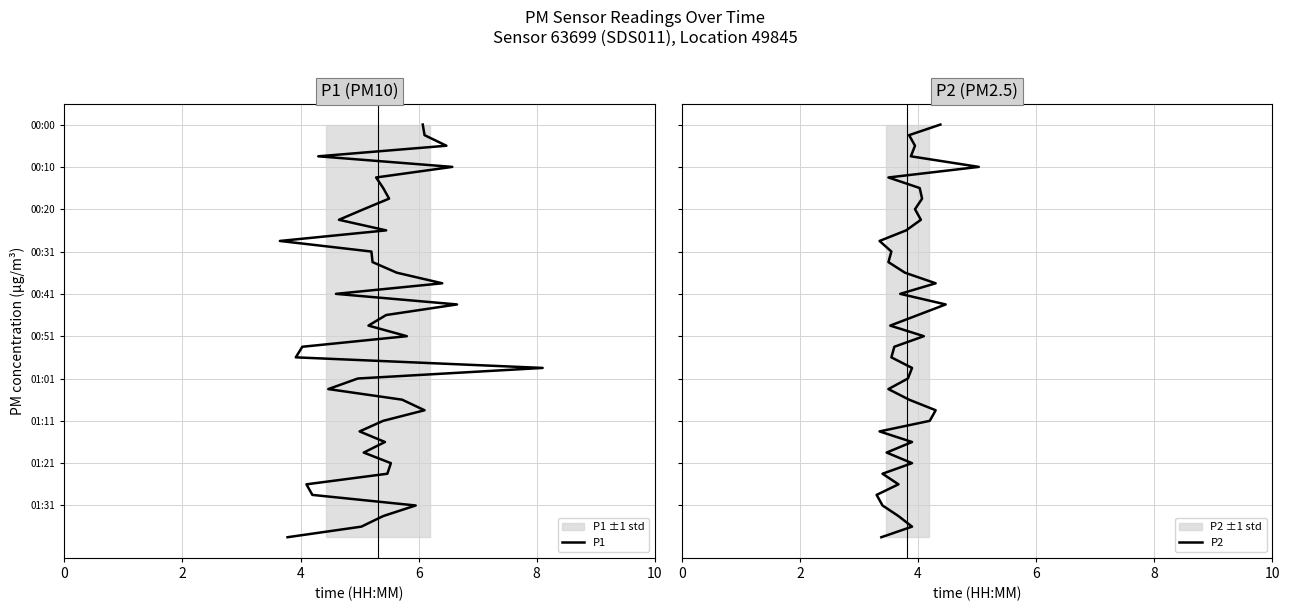

What are all the series names shown in the legend?

P1, P2